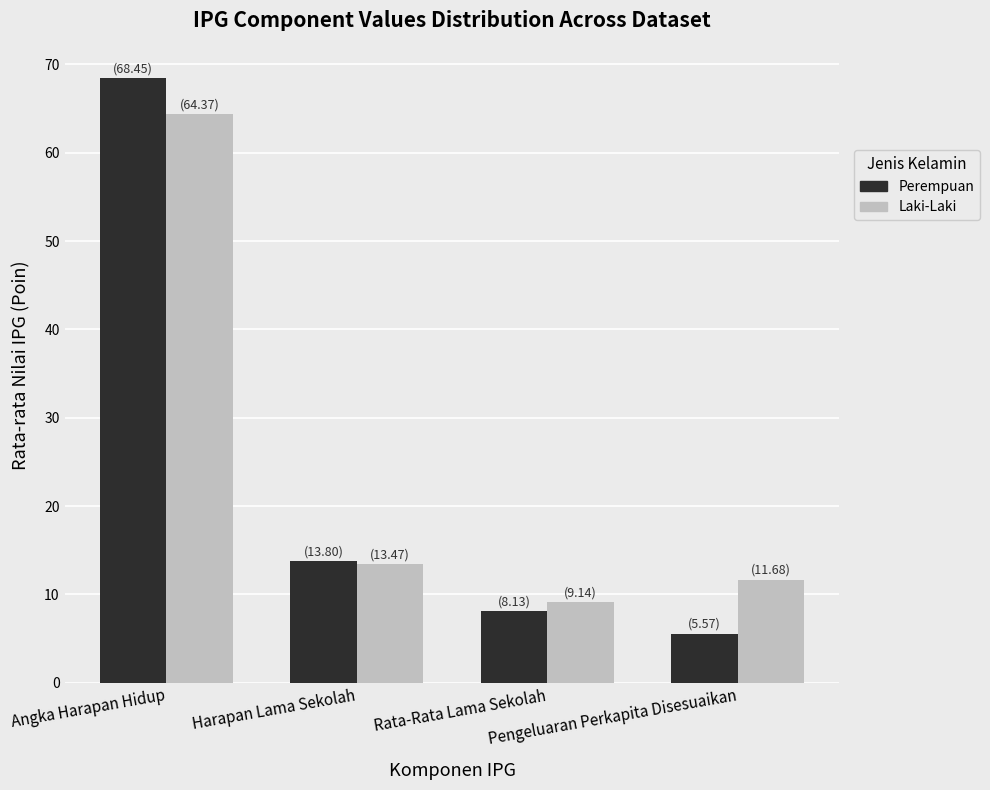

Which series has the largest total across all categories?

Laki-Laki